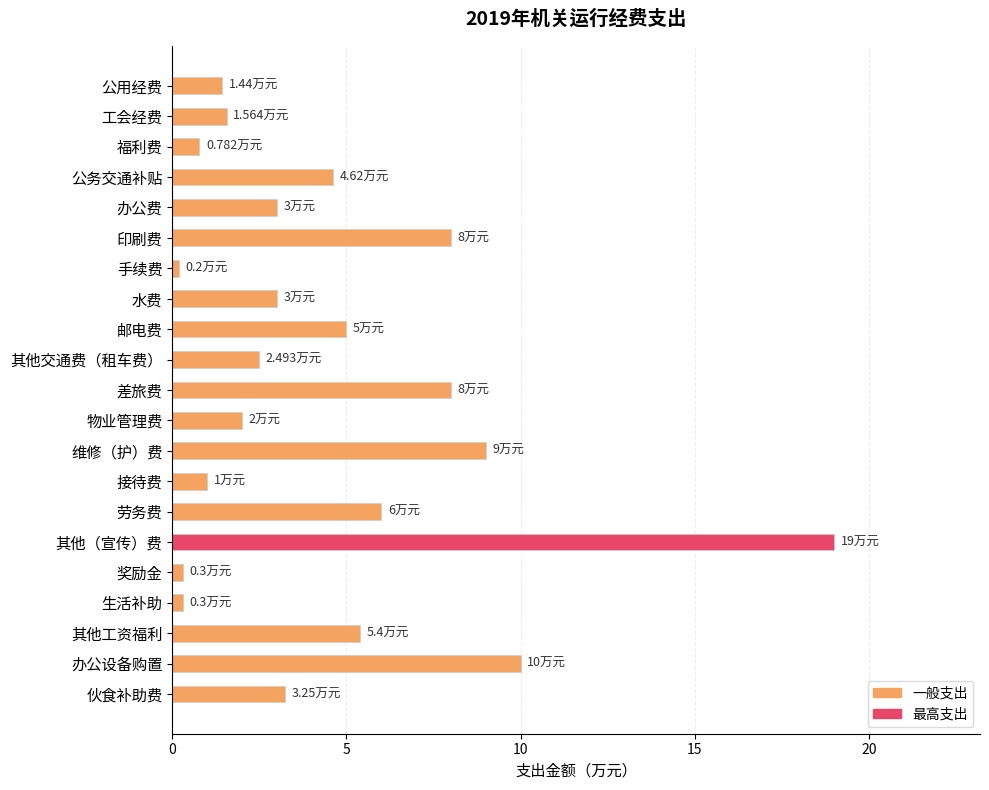

Between 奖励金 and 公用经费, which is larger?

公用经费